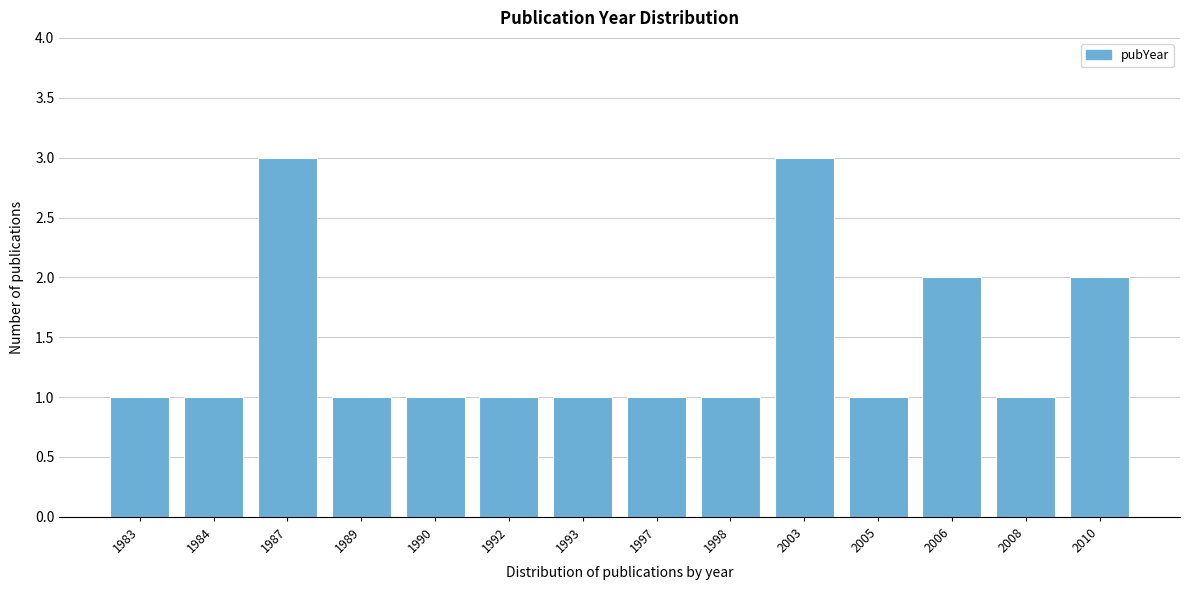

Reading left to right, extract all data points from this chart.

1983=1	1984=1	1987=3	1989=1	1990=1	1992=1	1993=1	1997=1	1998=1	2003=3	2005=1	2006=2	2008=1	2010=2